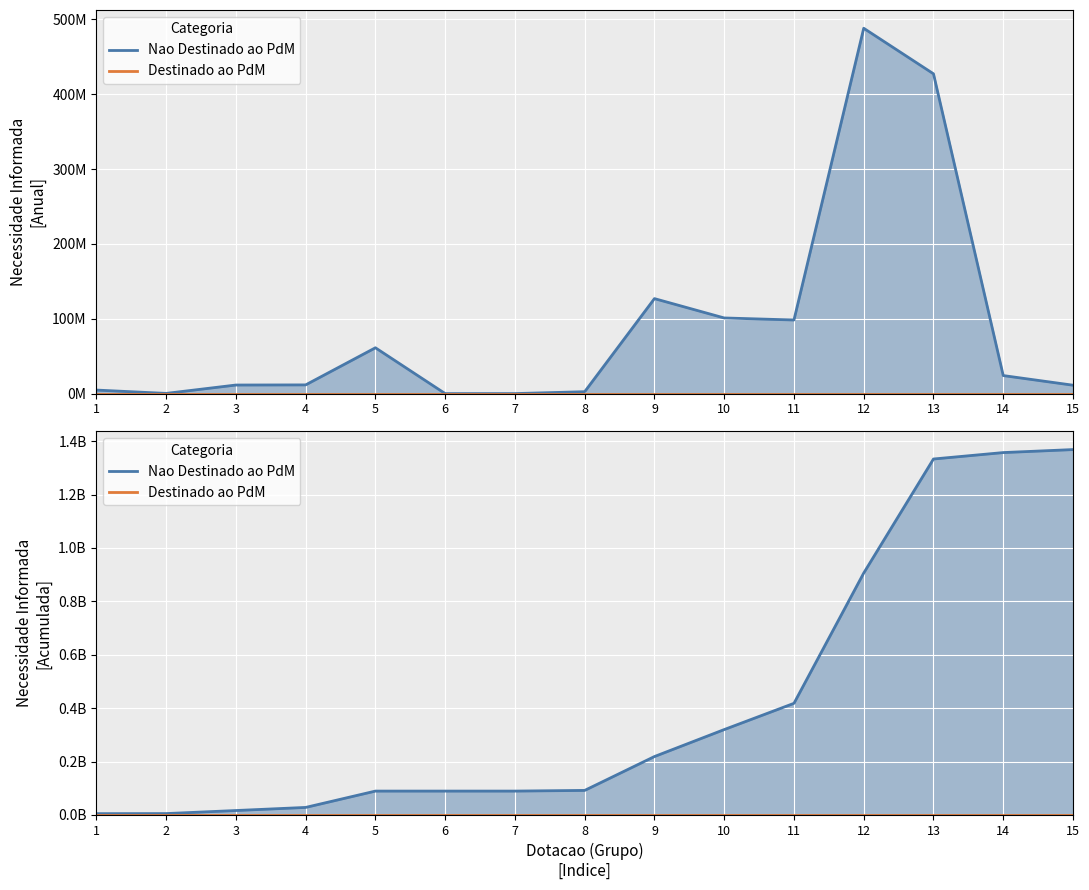

Which series has the largest total across all categories?

Nao Destinado ao PdM